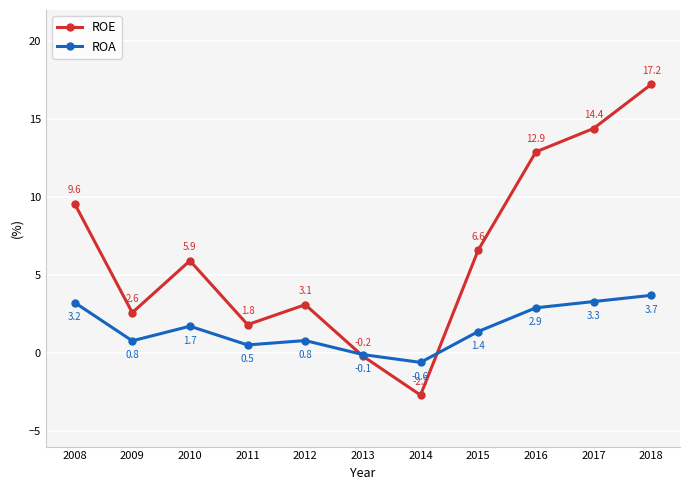

What is the sum of all ROE values?

71.2